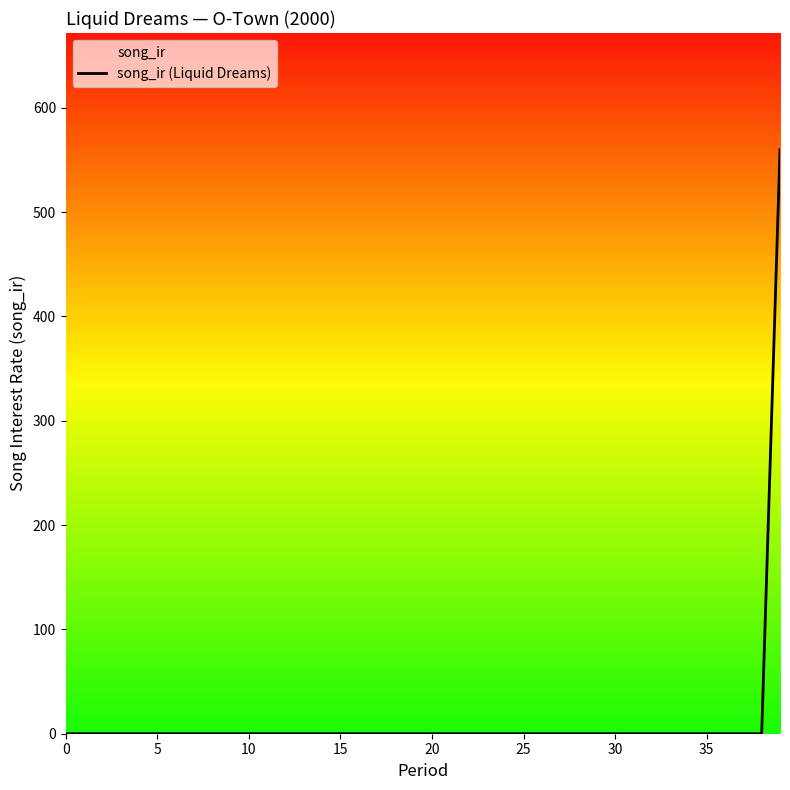

What is the difference between the maximum and minimum values?

559.7